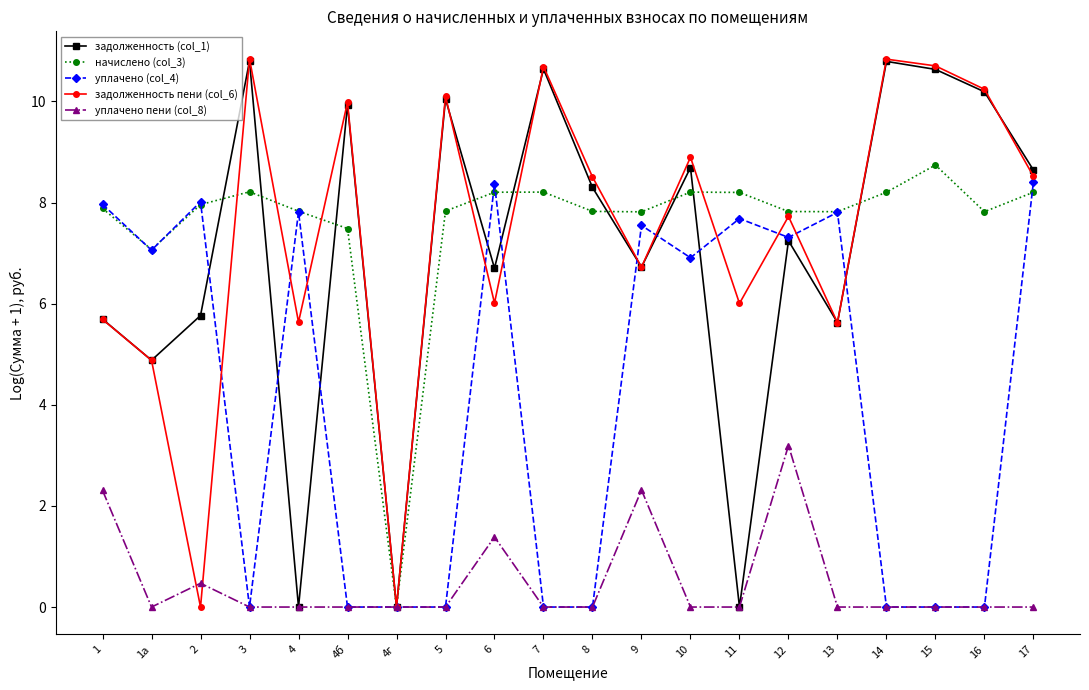

After their last crossing, which series has the higher values: уплачено (col_4) or начислено (col_3)?

уплачено (col_4)